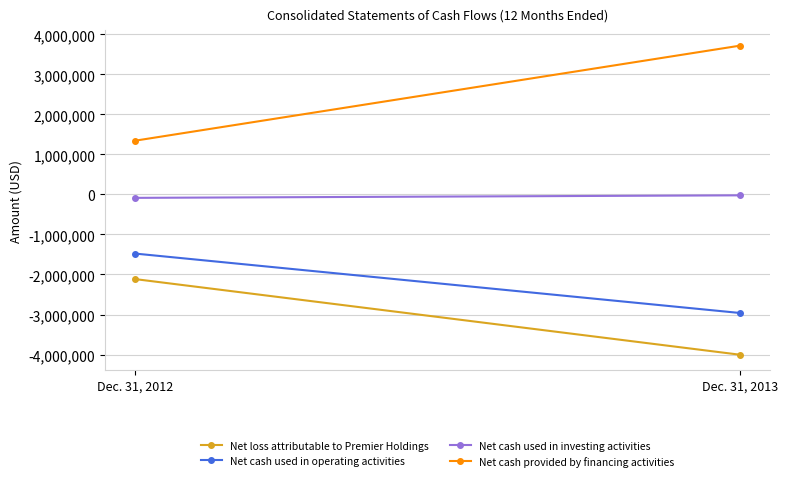

Between Dec. 31, 2012 and Dec. 31, 2013, which is larger?

Dec. 31, 2012